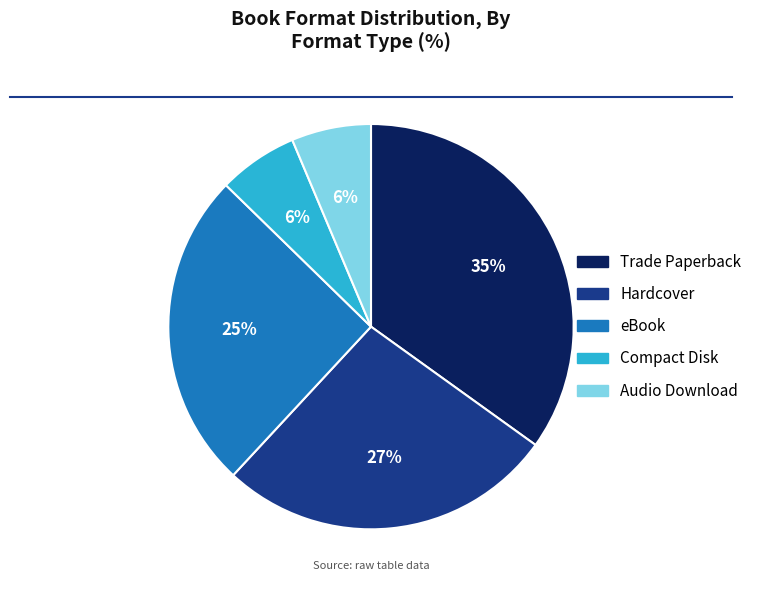

What is the largest slice in the pie chart?

Trade Paperback